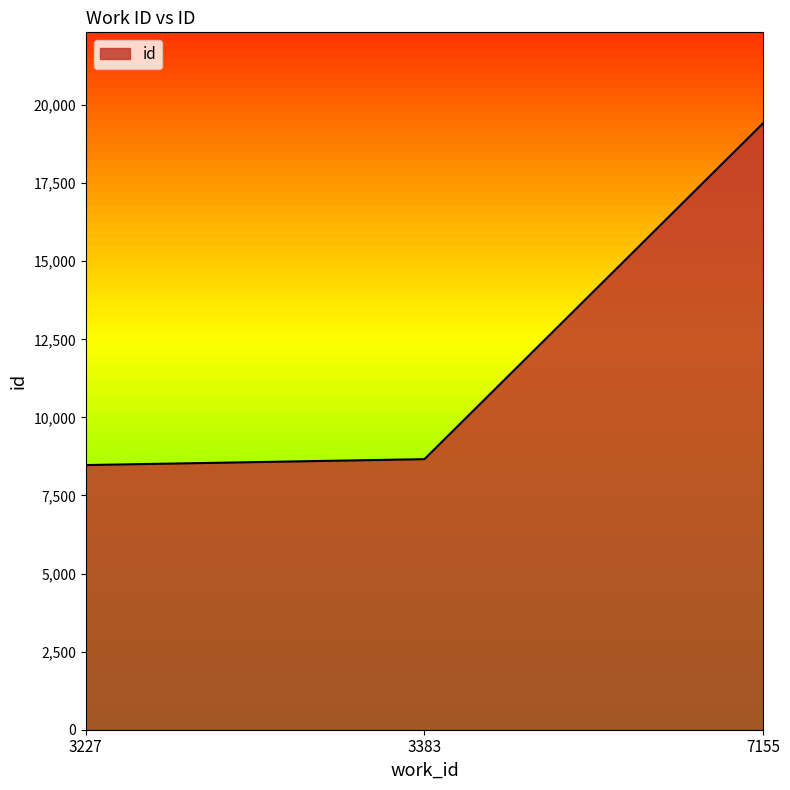

Where is the data nearest to the value 13945?

3383